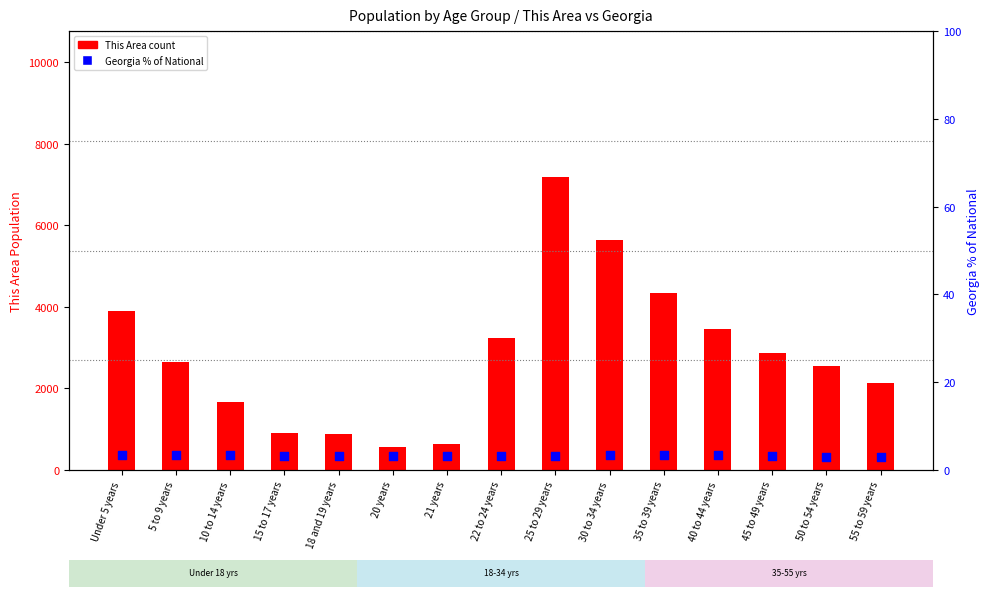

What is the total value across all series at 21 years?

643.2